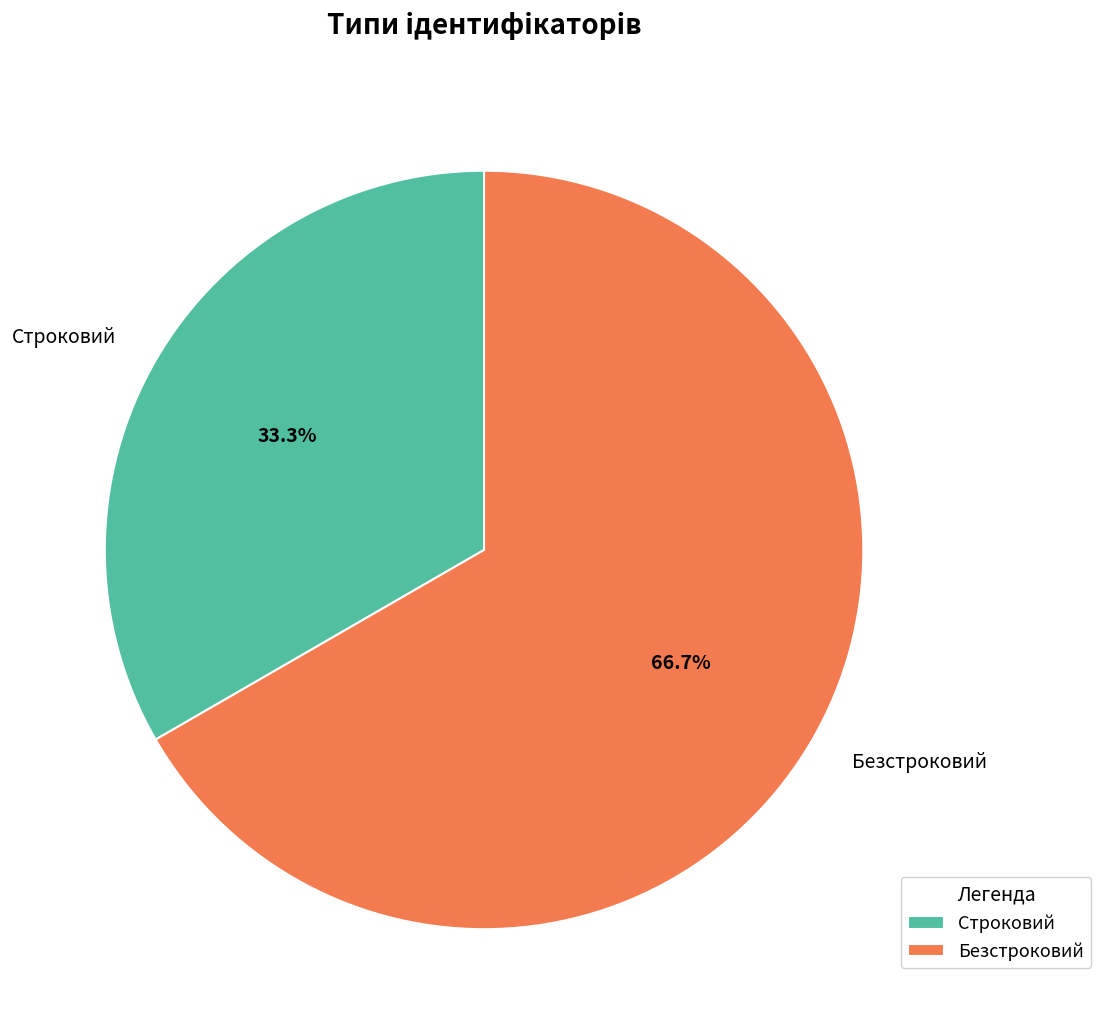

What percentage is the Строковий slice, to the nearest percent?

33%